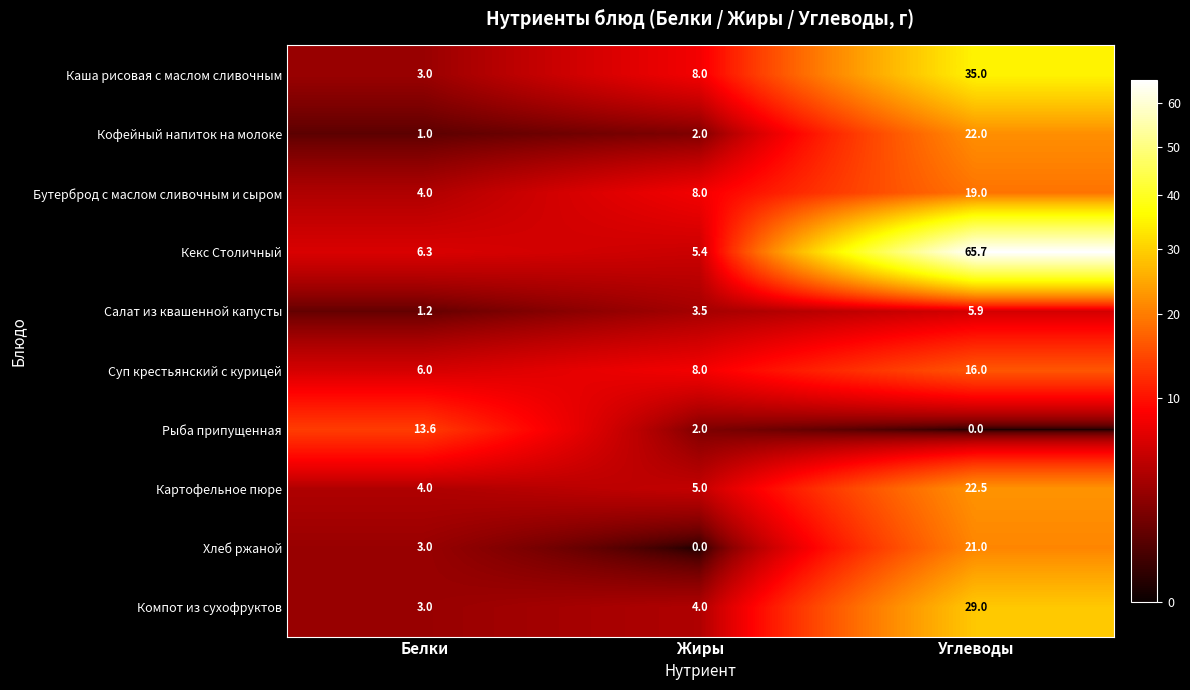

What is the greatest value displayed?

65.7